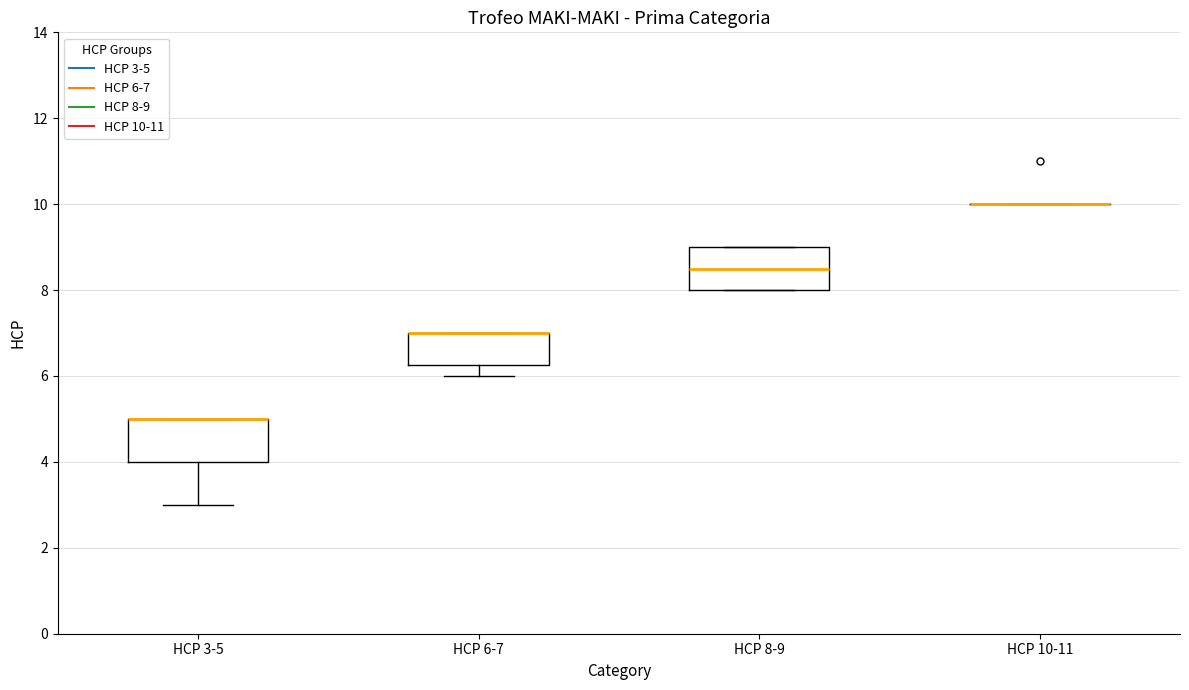

Reading left to right, read every box against the y-axis: the position of its median line, the range the box covers, and the ends of its whiskers. The values are not printed on the chart, so give them approximately, as read against the axis.

HCP 3-5: median 5.0 (drawn on the box's upper edge), box 4.0 to 5.0, whiskers 3.0 to 5.0
HCP 6-7: median 7.0 (drawn on the box's upper edge), box 6.2 to 7.0, whiskers 6.0 to 7.0
HCP 8-9: median 8.6, box 8.0 to 9.0, whiskers 8.0 to 9.0
HCP 10-11: box collapsed to a line at 10.0, whiskers 10.0 to 10.0